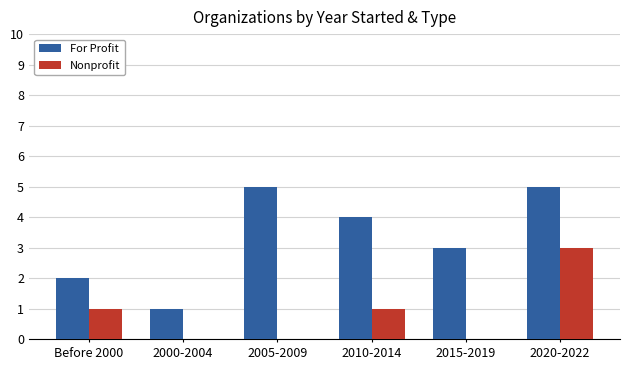

Which series has the largest total across all categories?

For Profit